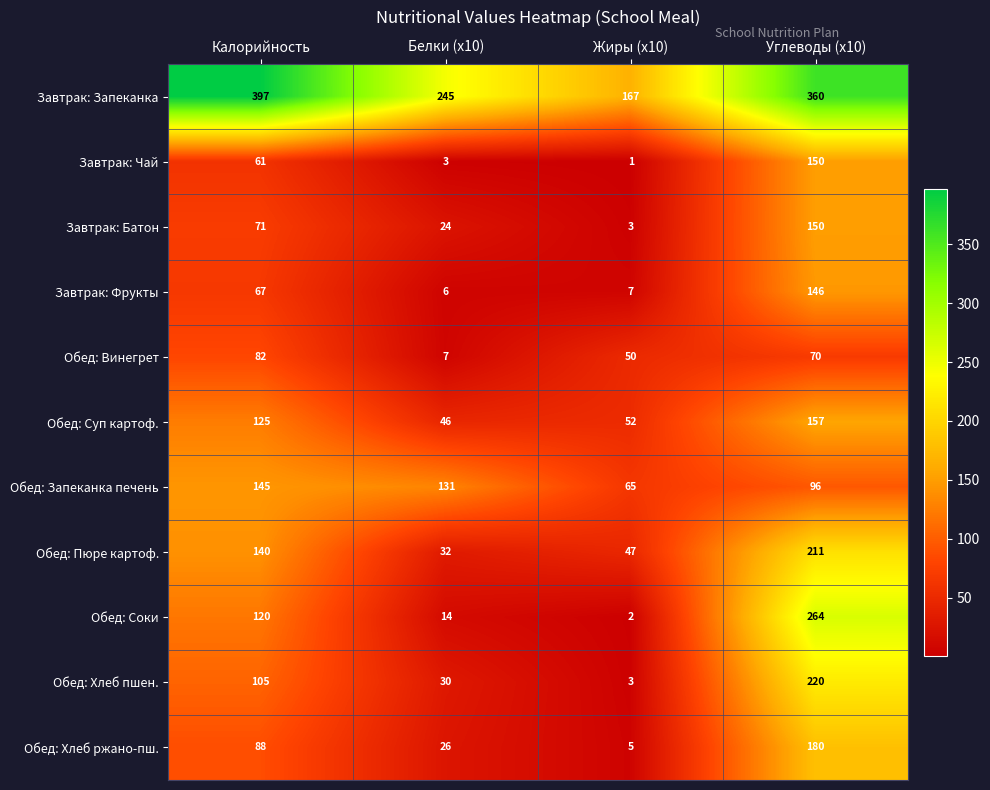

What is the difference between the second highest and second lowest values in the Завтрак: Батон series?

47